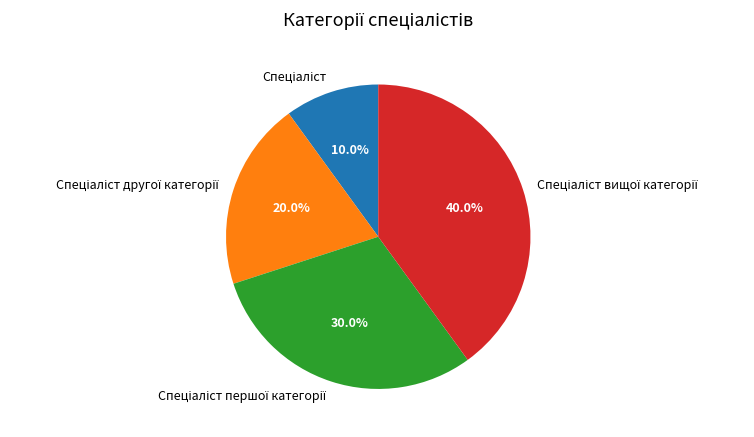

Is there a majority slice in this chart?

No